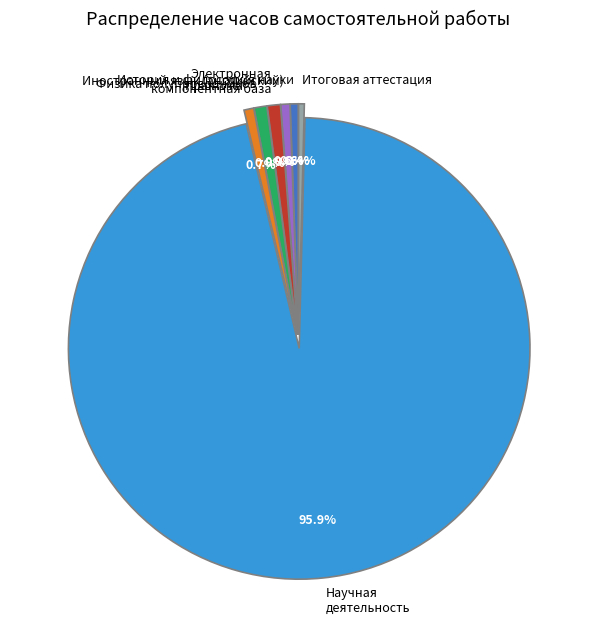

How many segments does this pie chart have?

7